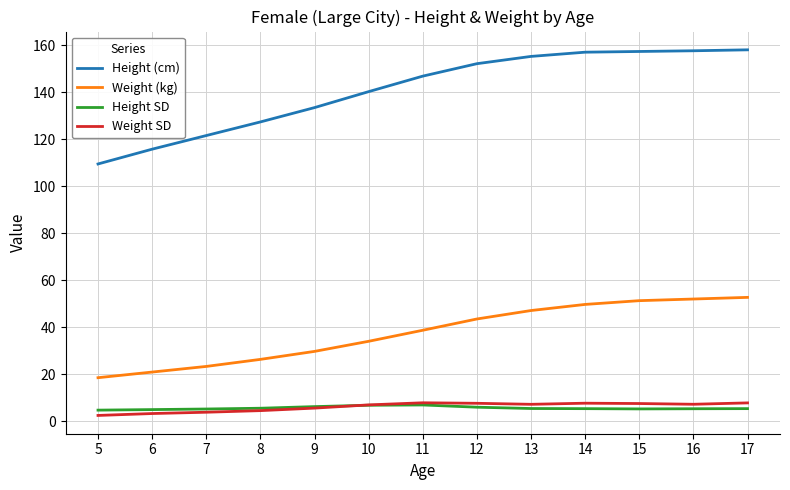

True or false: Height SD and Weight (kg) cross at least once.

False